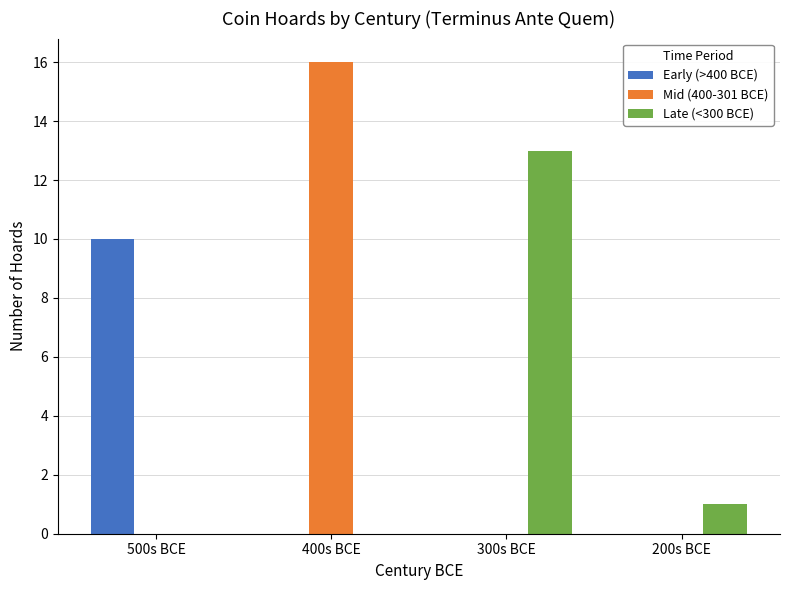

Where is Late (<300 BCE) nearest to the value 6?

200s BCE